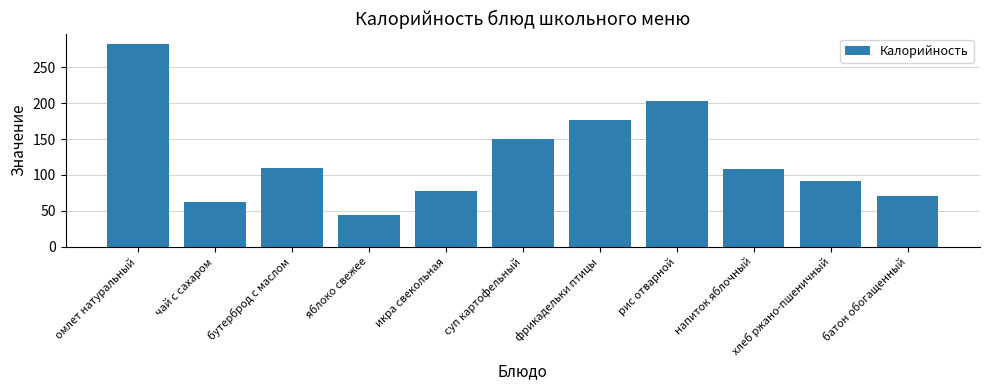

What is the sum of all values?

1377